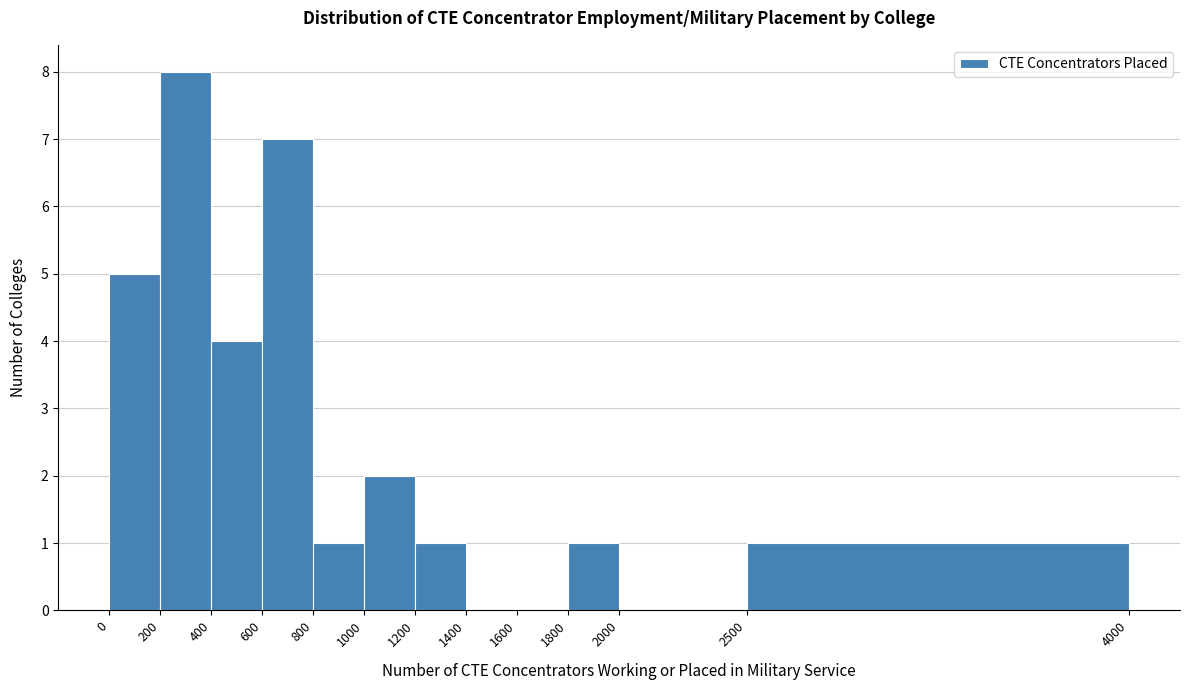

Which range on the x-axis has the tallest bar?

200 to 400